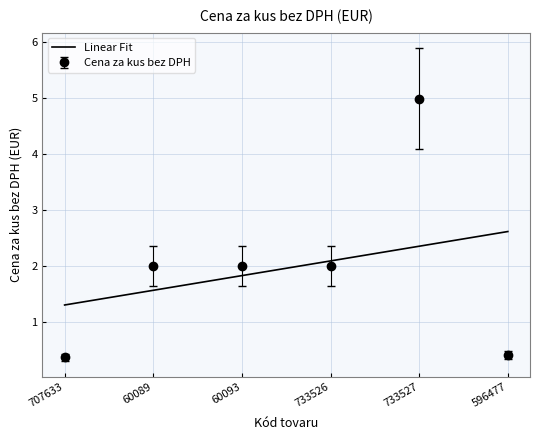

What is the difference between the Linear Fit values at 733526 and 707633?

0.8